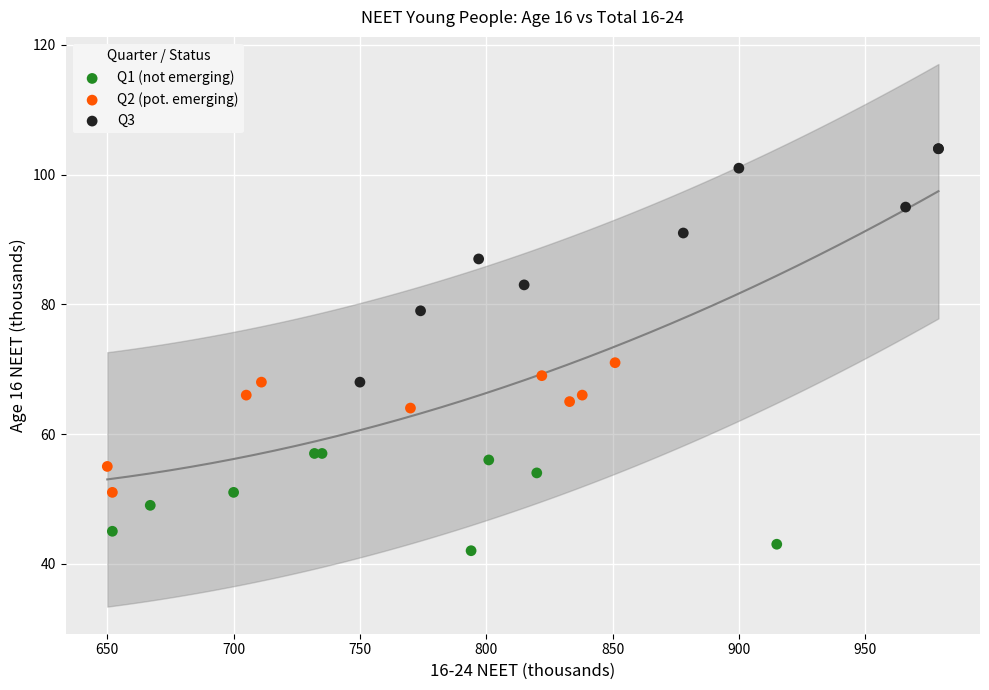

Which series contains the highest Y value?

Q3